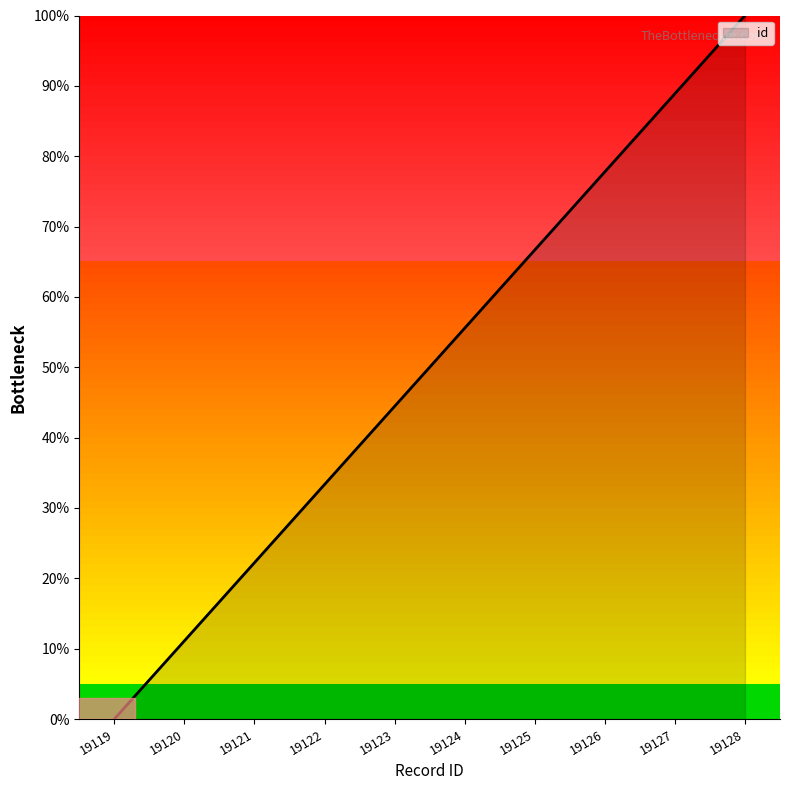

Between 19128 and 19125, which is larger?

19128